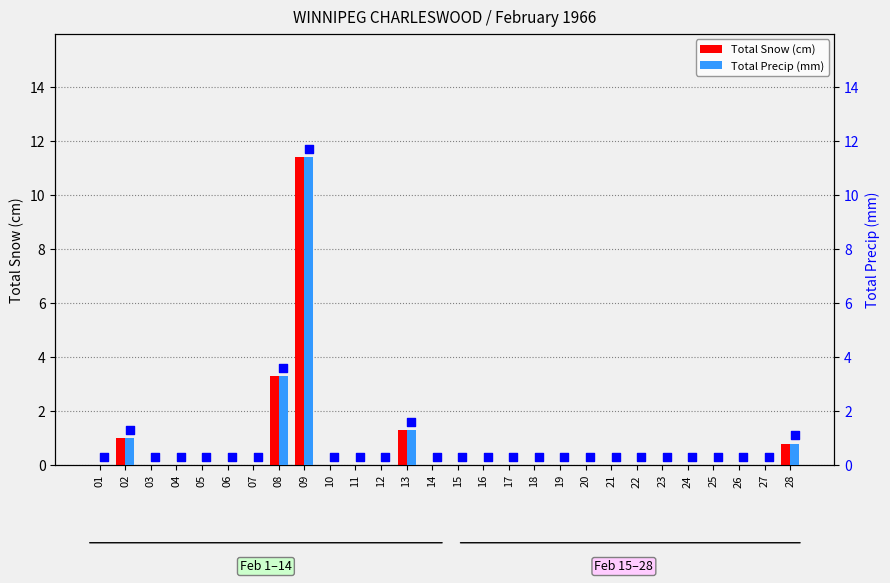

Which series contains the lowest Y value?

Total Snow (cm)